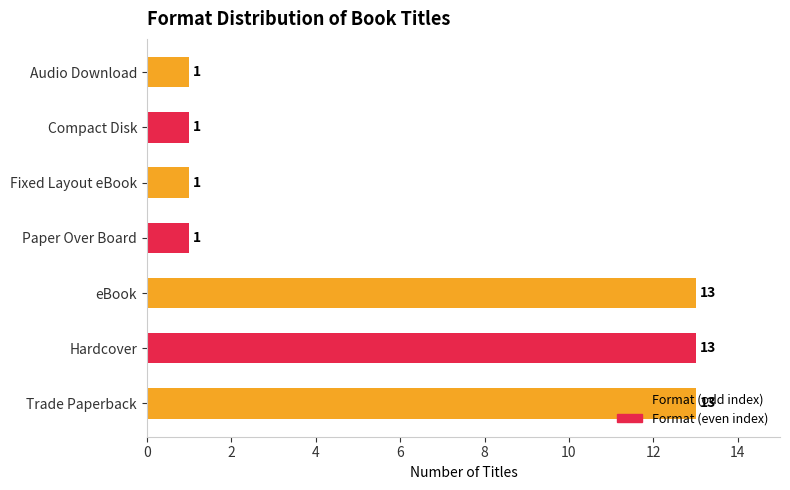

What is the change in value from Trade Paperback to Audio Download?

-12